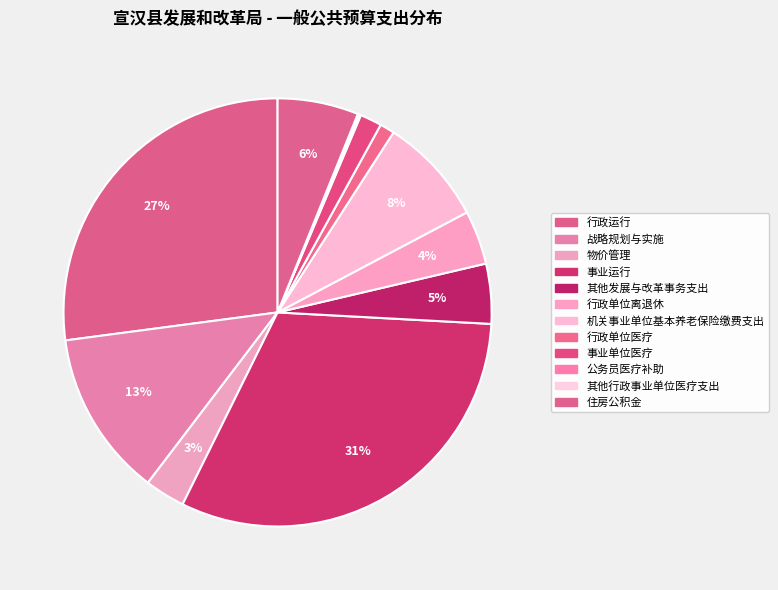

To the nearest percent, what is the average slice percentage?

8%